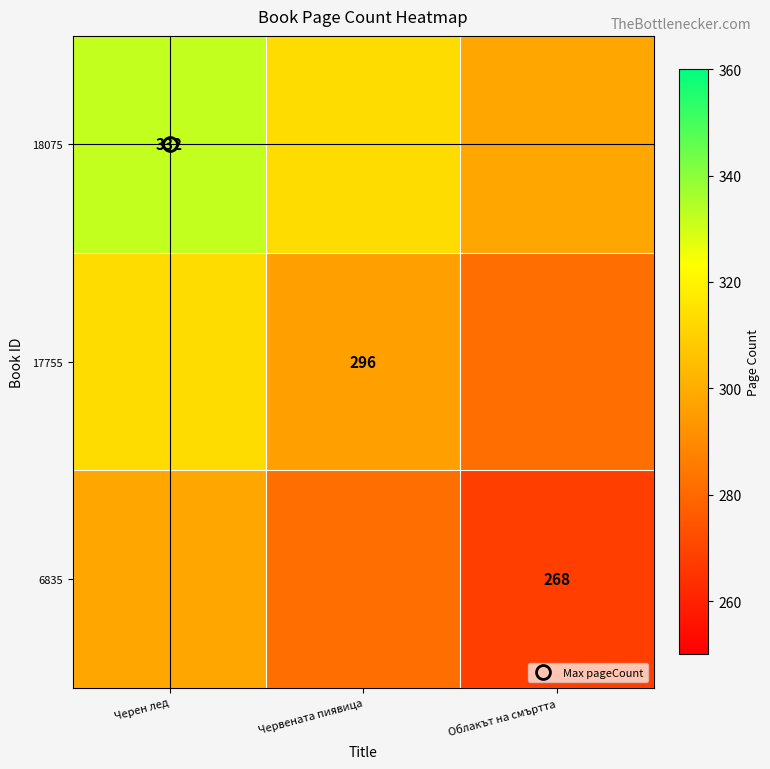

Where does the 18075 series first go above 313?

Черен лед